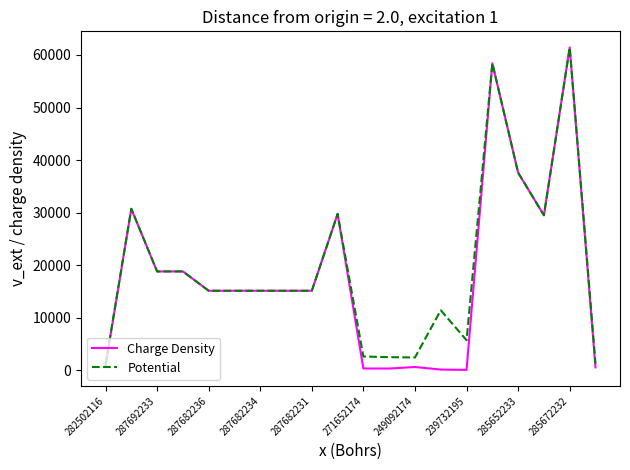

Does the chart have visible grid lines?

No